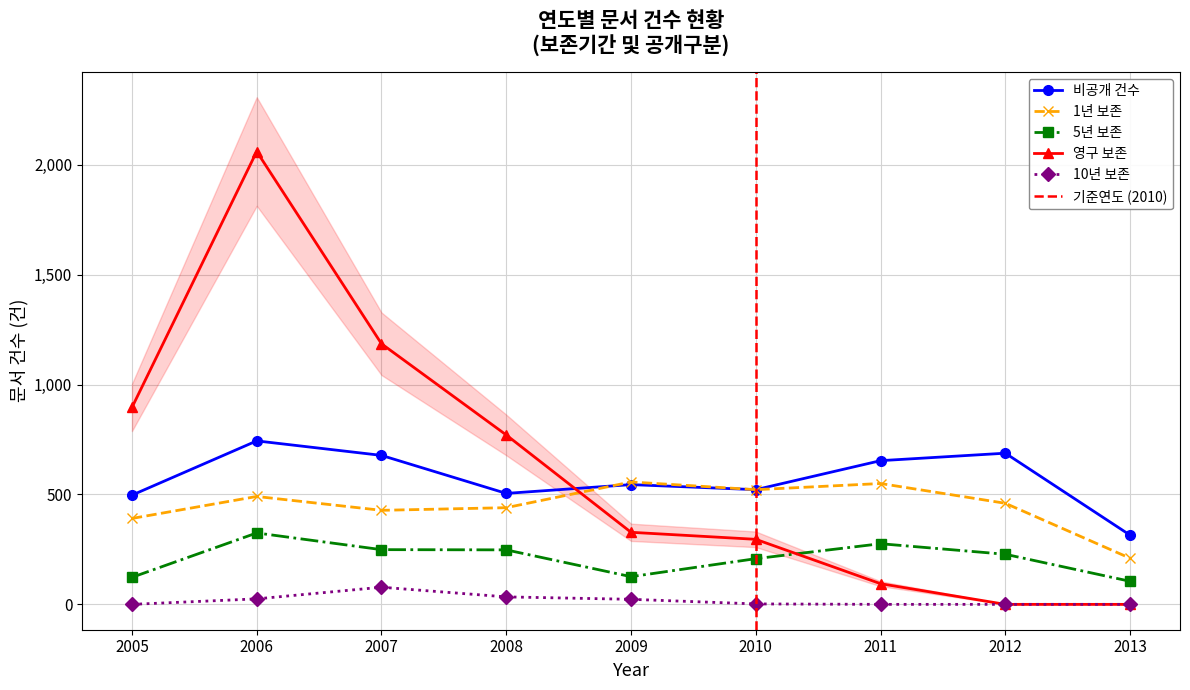

After their last crossing, which series has the higher values: 영구 보존 or 5년 보존?

5년 보존